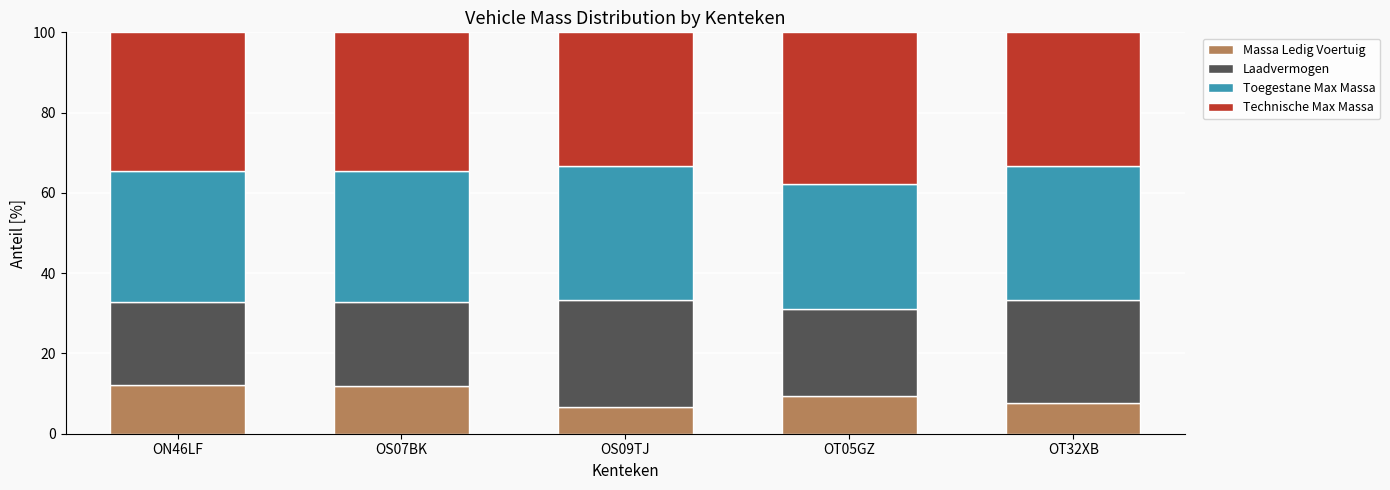

What is the maximum value for Massa Ledig Voertuig?

12.1